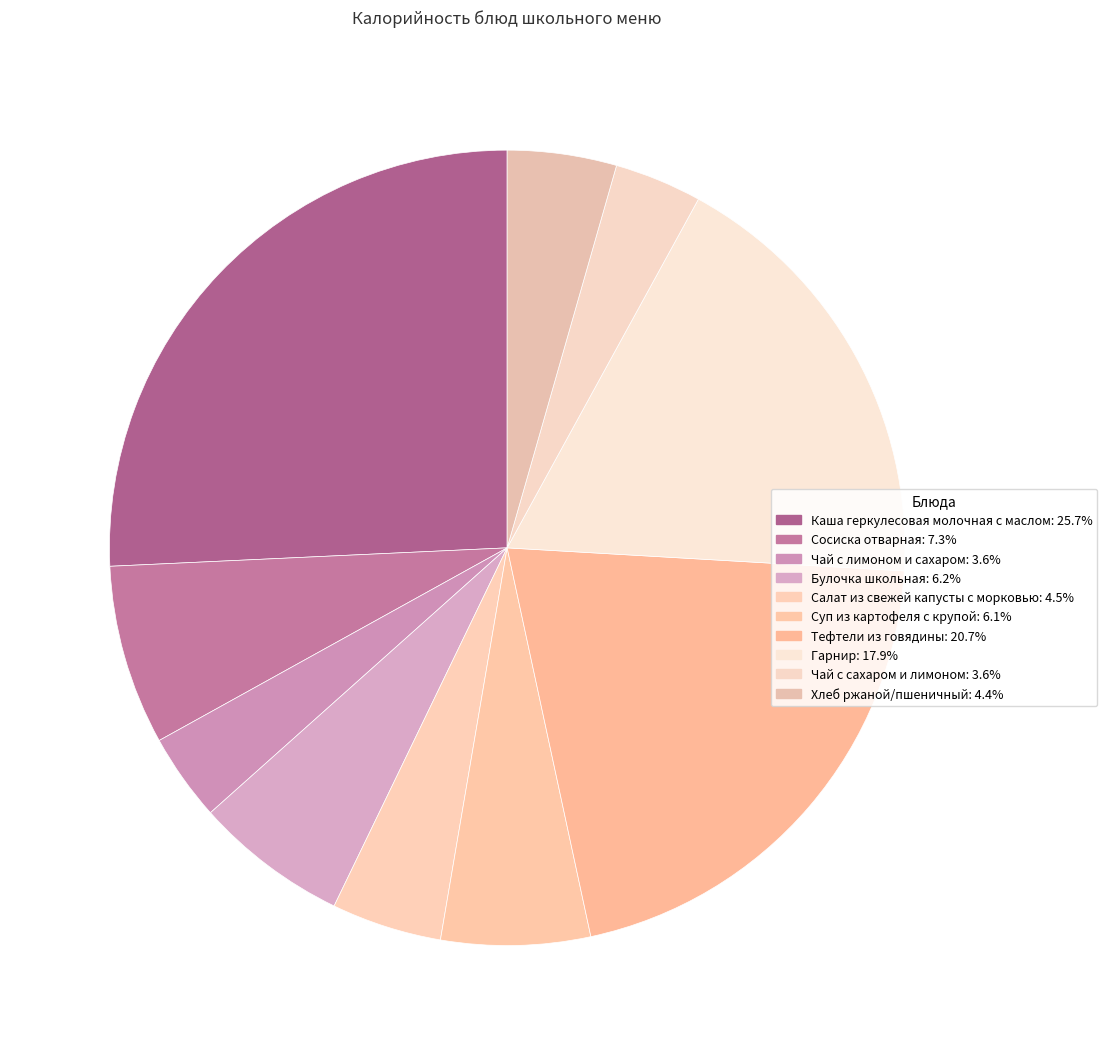

To the nearest percent, what portion does Хлеб ржаной/пшеничный represent?

4%